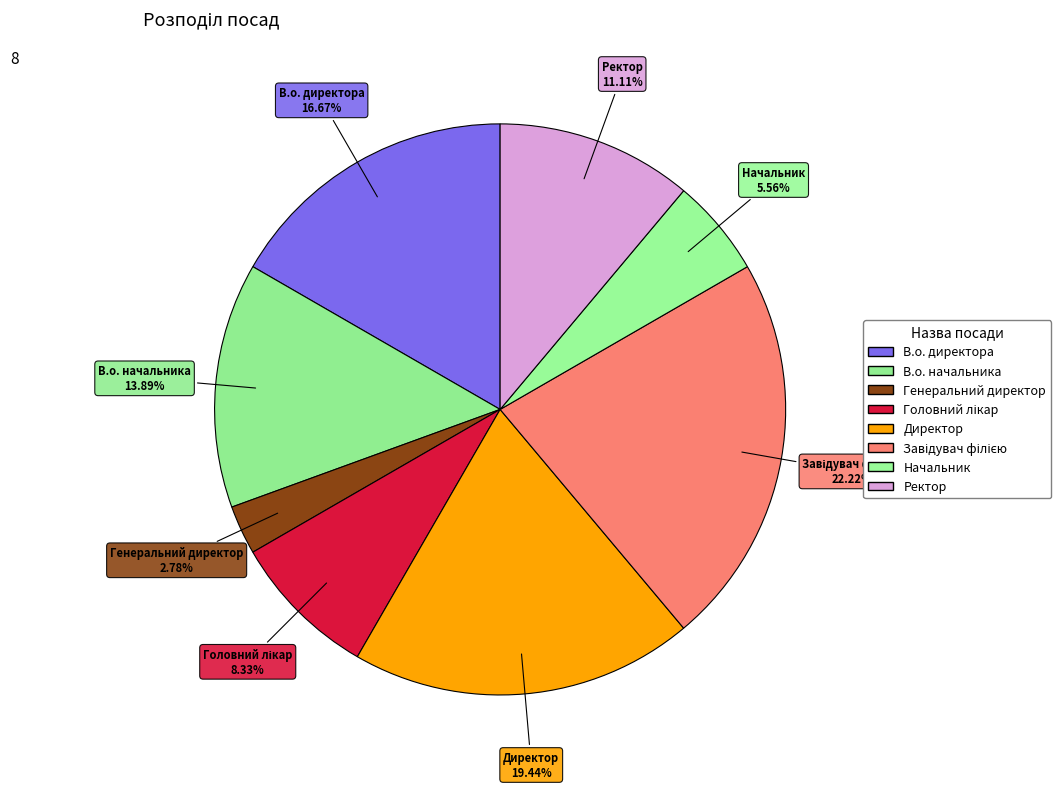

Count the number of slices in the pie.

8